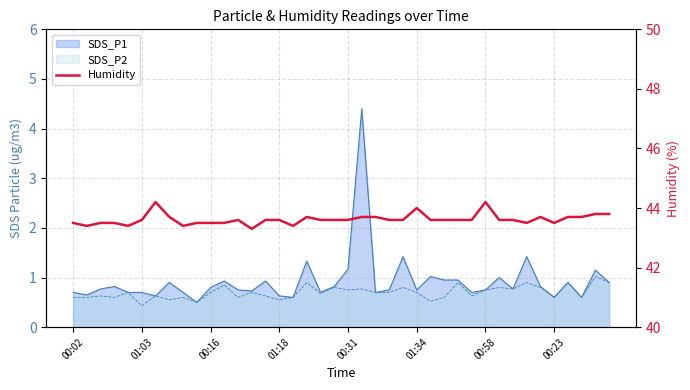

What is the minimum value shown in the chart?

43.3